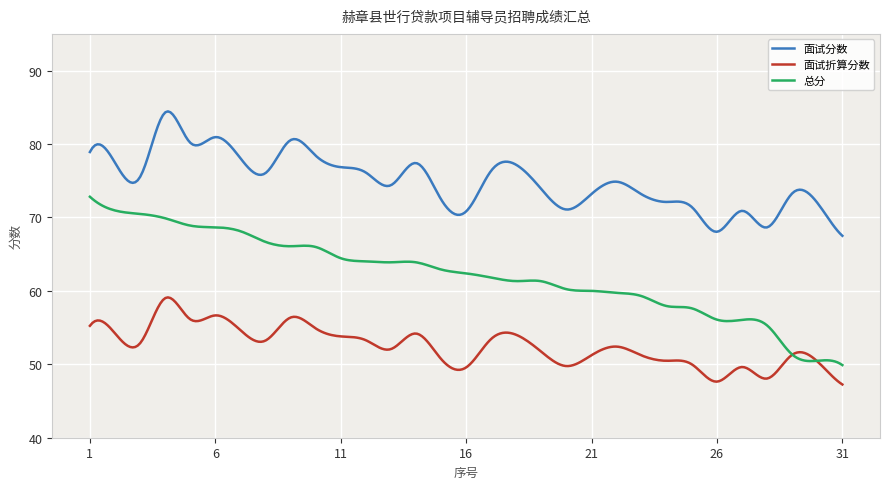

What is the minimum value for 面试分数?

67.5